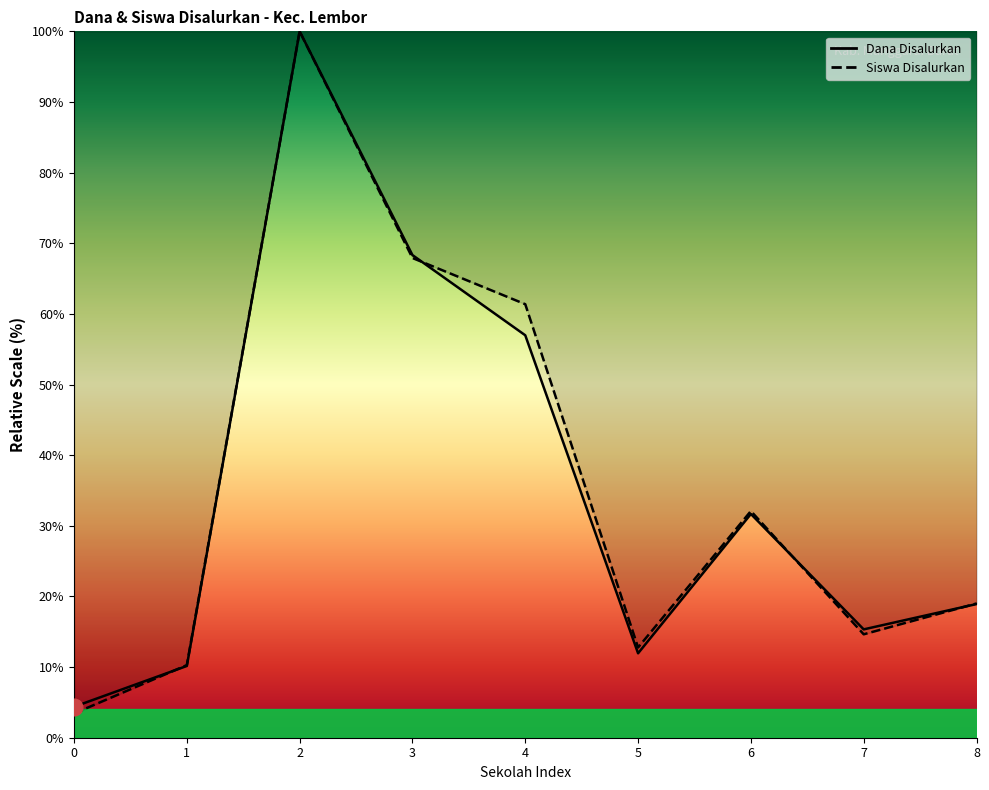

Which series has the largest range (max minus min)?

Siswa Disalurkan